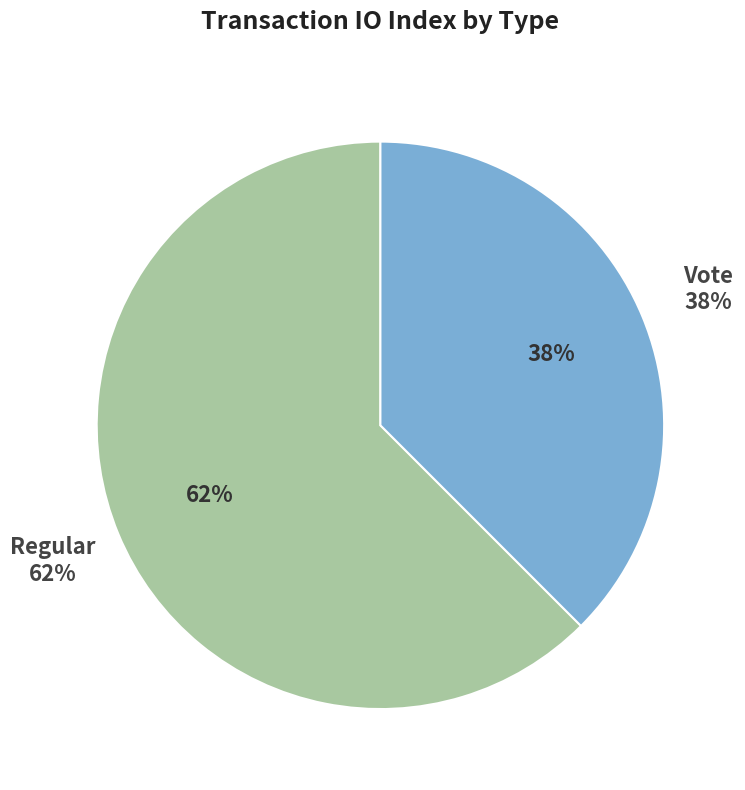

Does Regular represent more than half of the total?

Yes